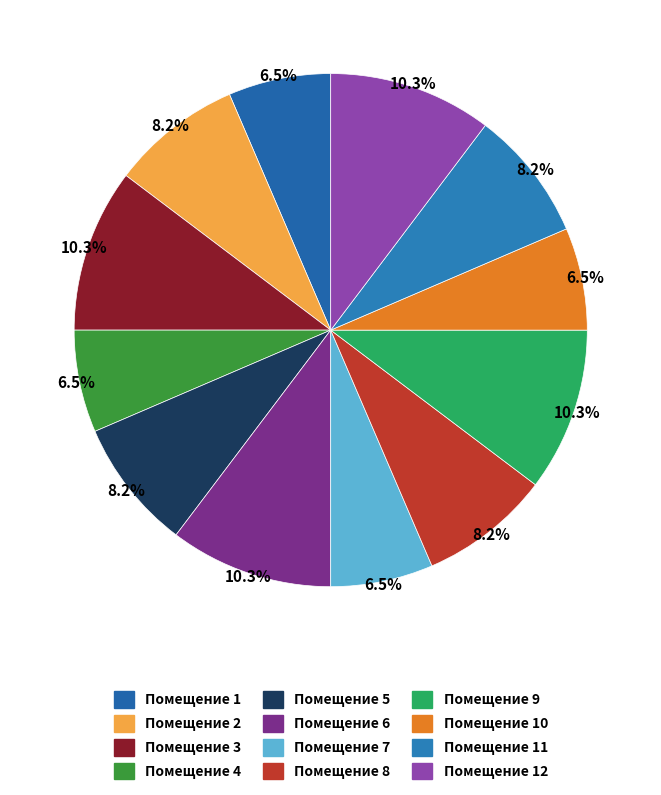

Which slice is the largest?

3